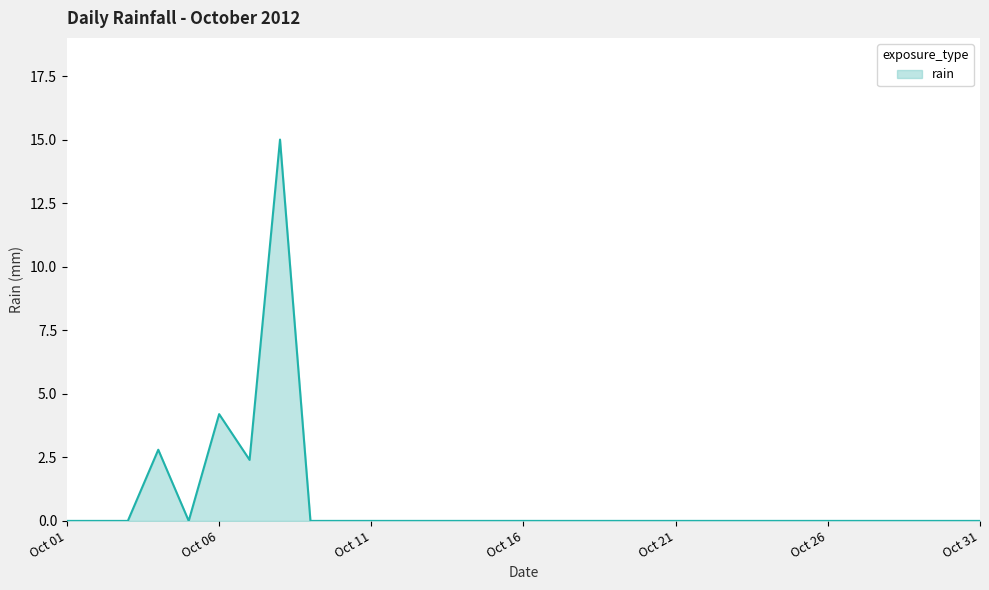

What is the maximum value shown in the chart?

15.0